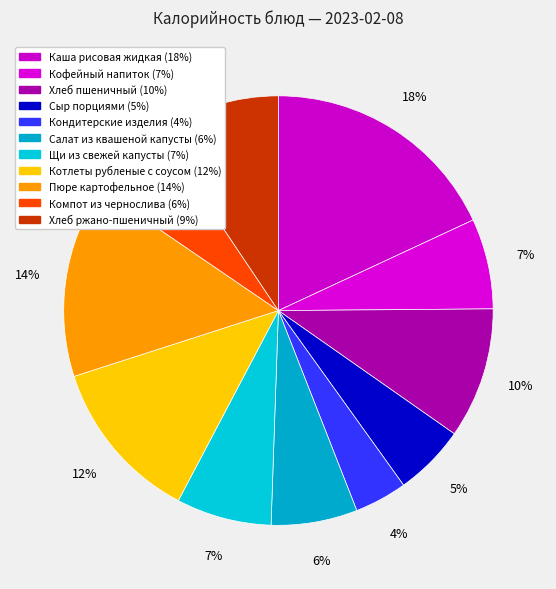

How many slices are in this pie chart?

11